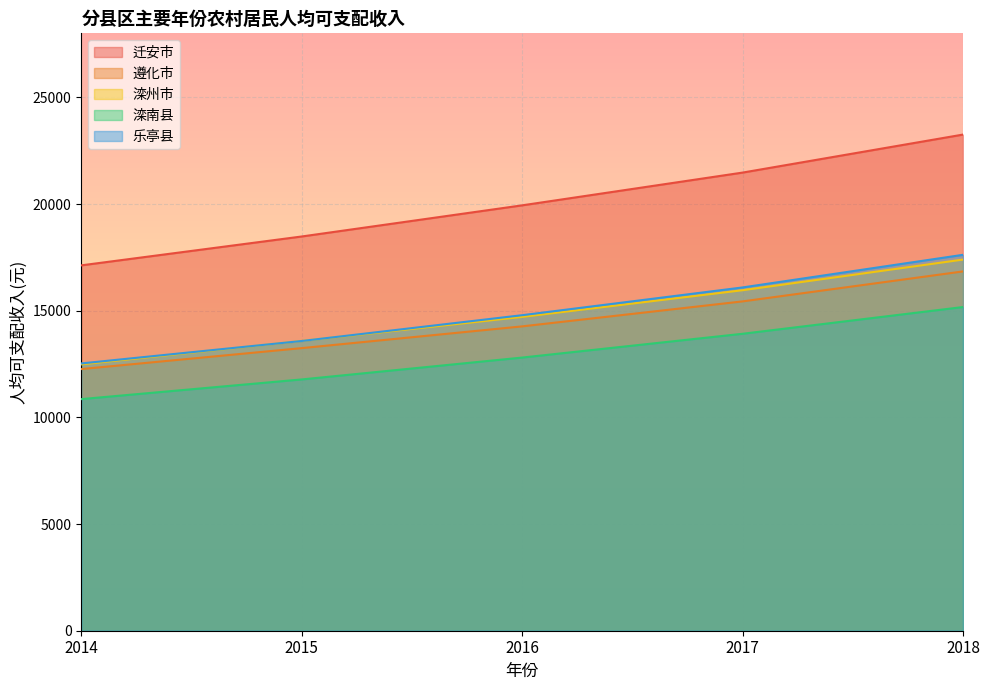

How many 滦南县 values are between 11778 and 13918?

3